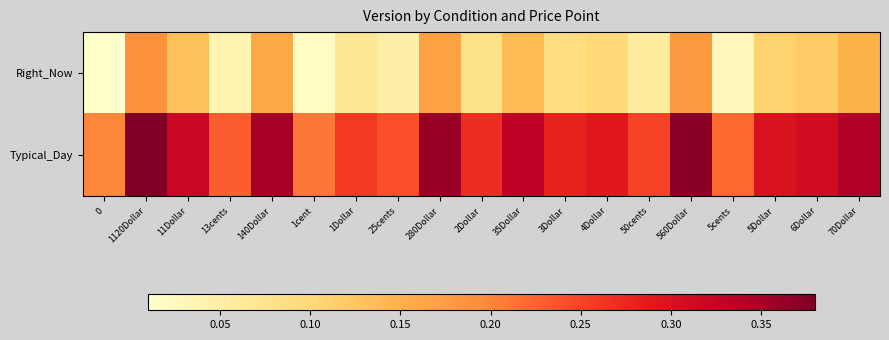

Count the number of categories in the chart.

19